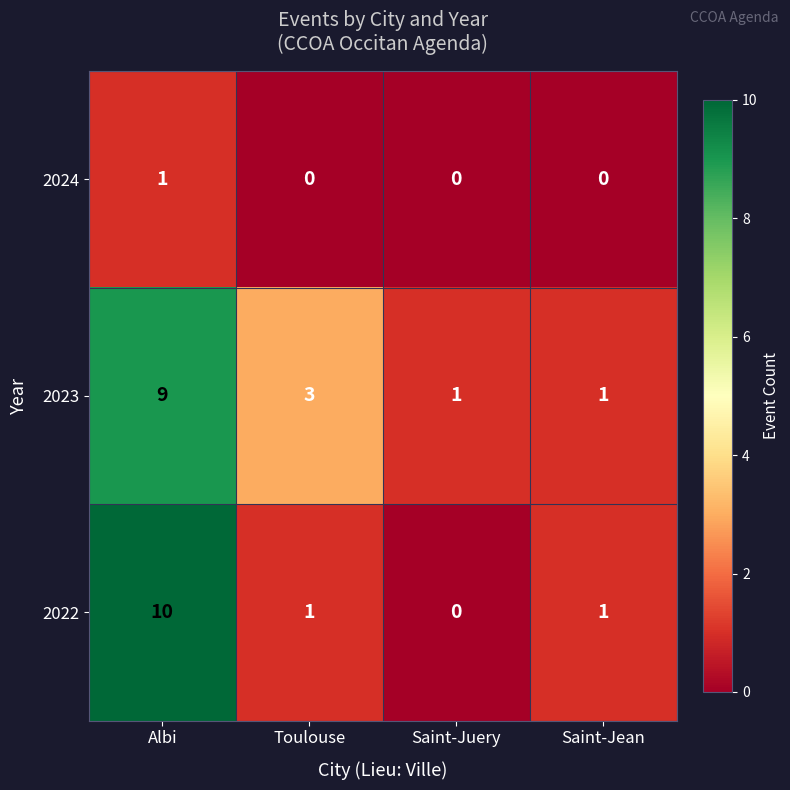

Which series has the largest range (max minus min)?

2022